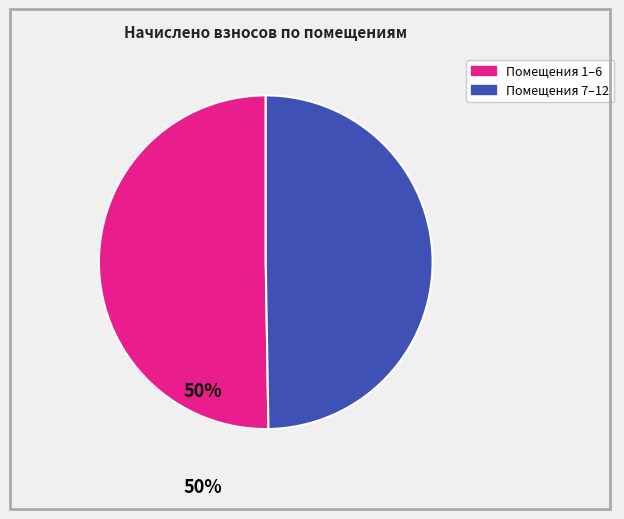

Is there any slice that represents more than half of the pie?

Yes